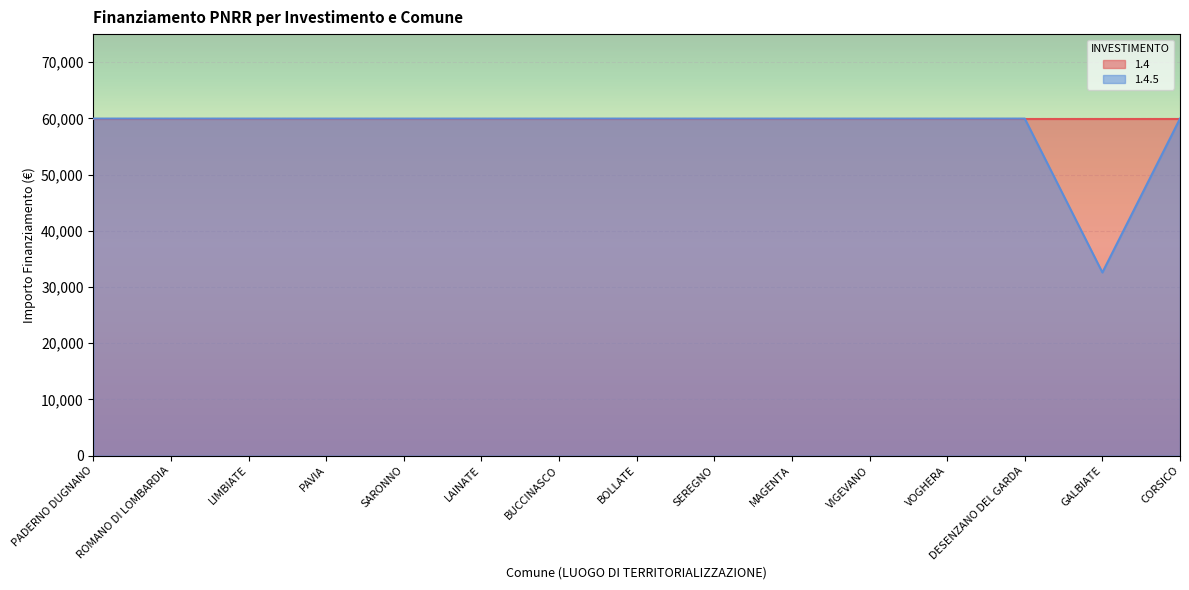

How many categories are shown in the chart?

15